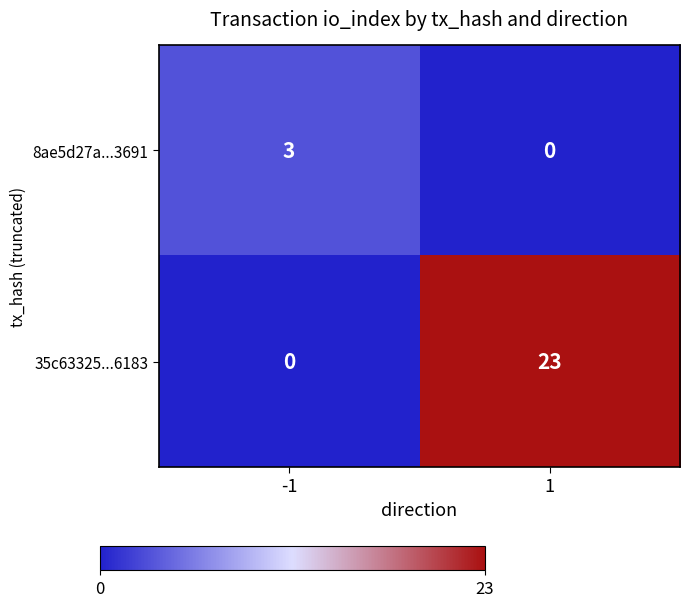

What is the maximum value shown in the chart?

23